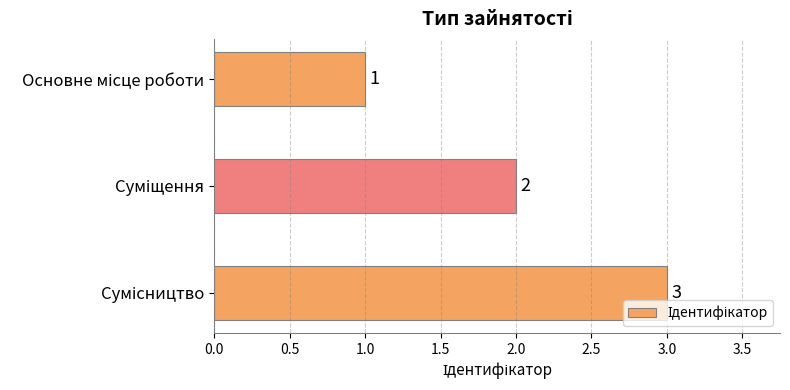

How many bars are there in total?

3